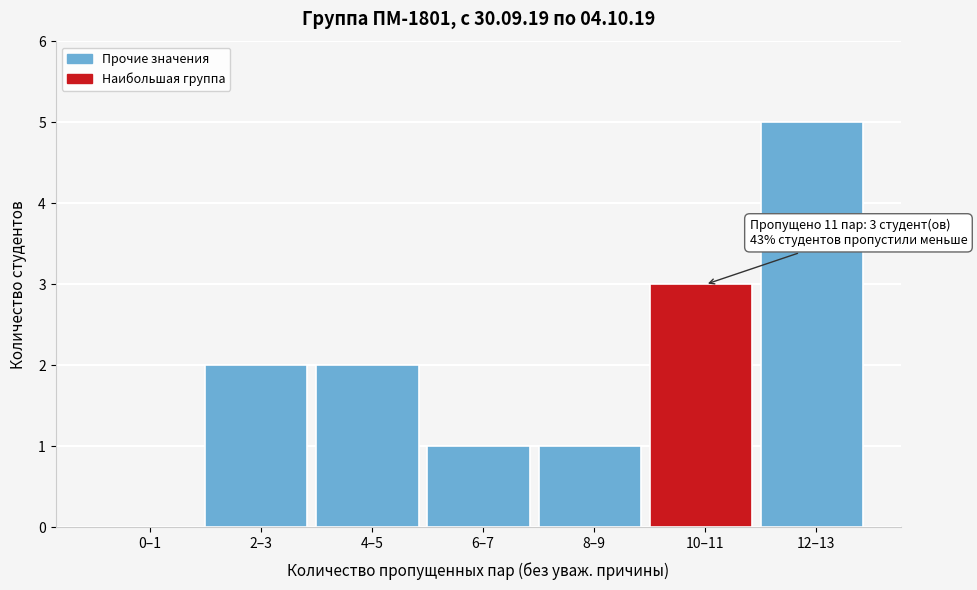

Reading left to right, list all the values displayed in this chart.

0–1=0	2–3=2	4–5=2	6–7=1	8–9=1	10–11=3	12–13=5